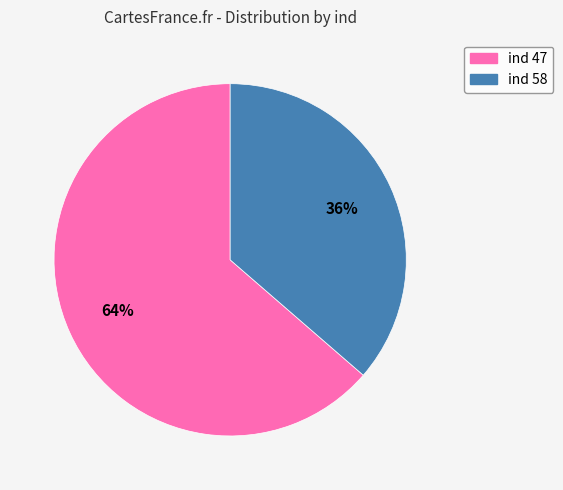

Does any single category account for the majority?

Yes